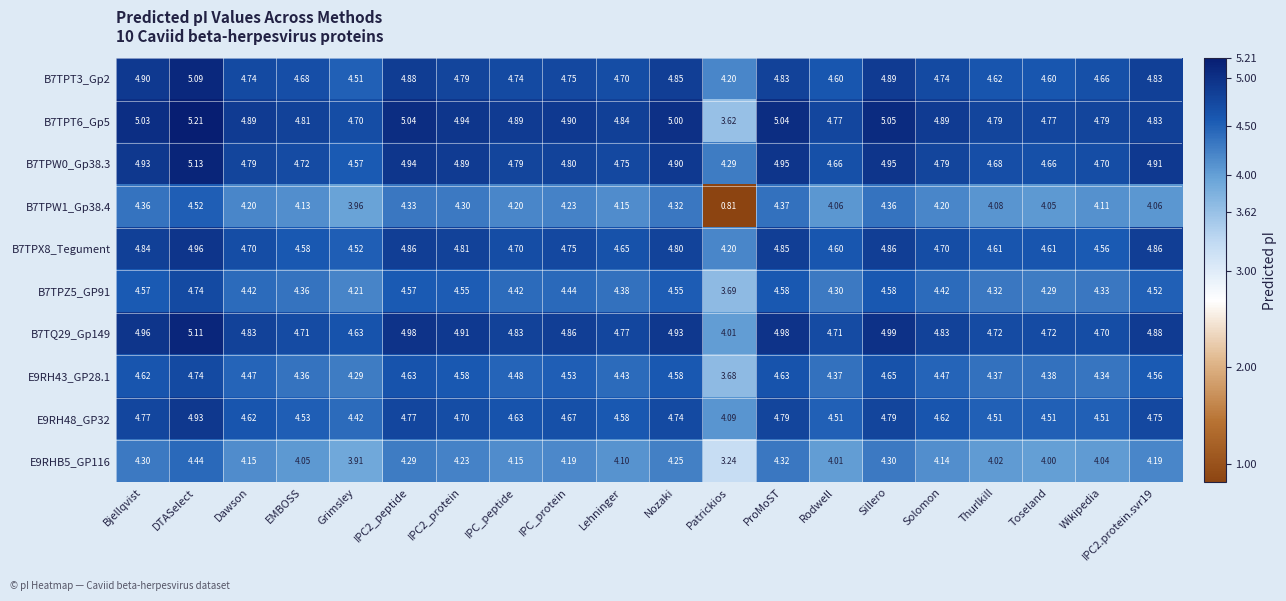

Is the value of E9RH48_GP32 at ProMoST greater than the value of B7TPX8_Tegument at Solomon?

Yes